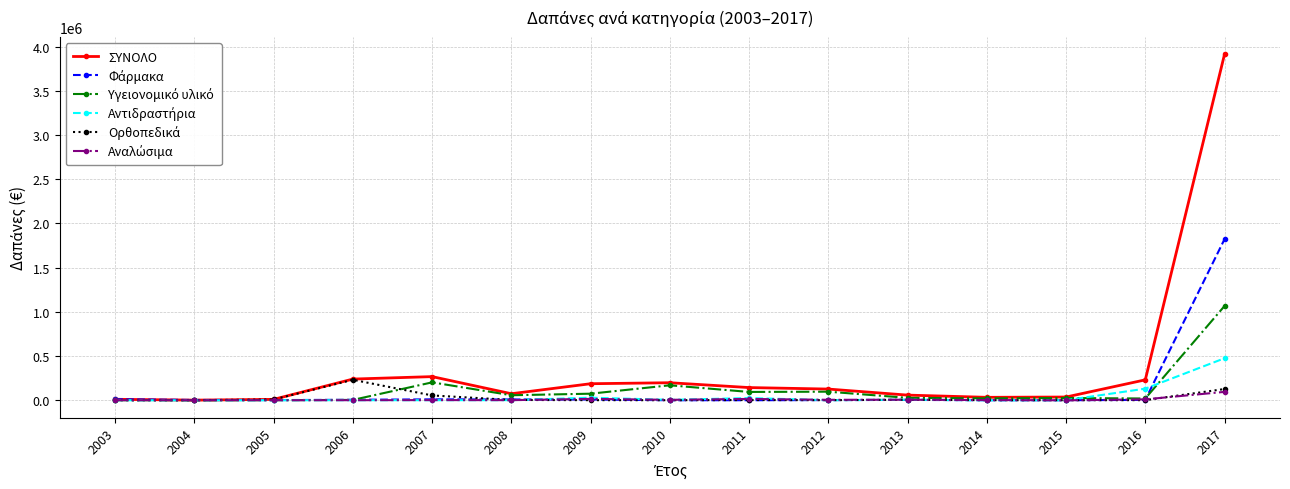

Which series has the largest total across all categories?

ΣΥΝΟΛΟ